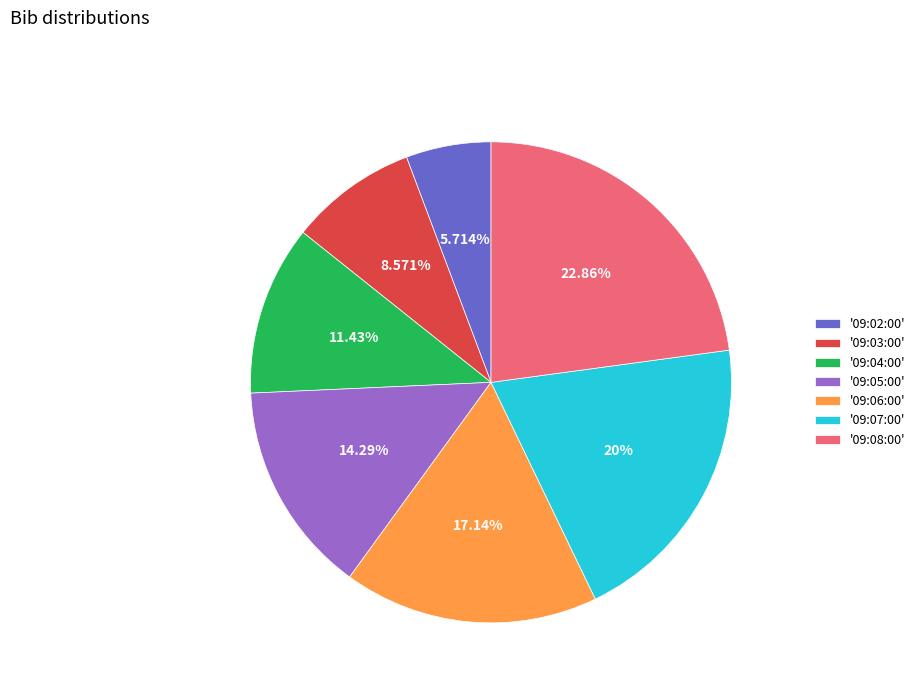

Is the sum of '09:04:00' and '09:03:00' greater than half?

No